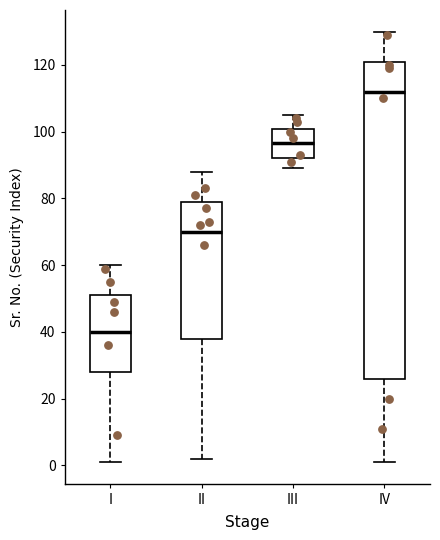

Reading left to right, transcribe this box plot: for each box, give where its median line is, the range the box spans, and where its two whiskers end, as read against the y-axis. The values are not printed on the chart, so give them approximately, as read against the axis.

I: median 40, box 28 to 52, whiskers 2 to 60
II: median 70, box 38 to 80, whiskers 2 to 88
III: median 96, box 92 to 100, whiskers 90 to 106
IV: median 112, box 26 to 122, whiskers 2 to 130